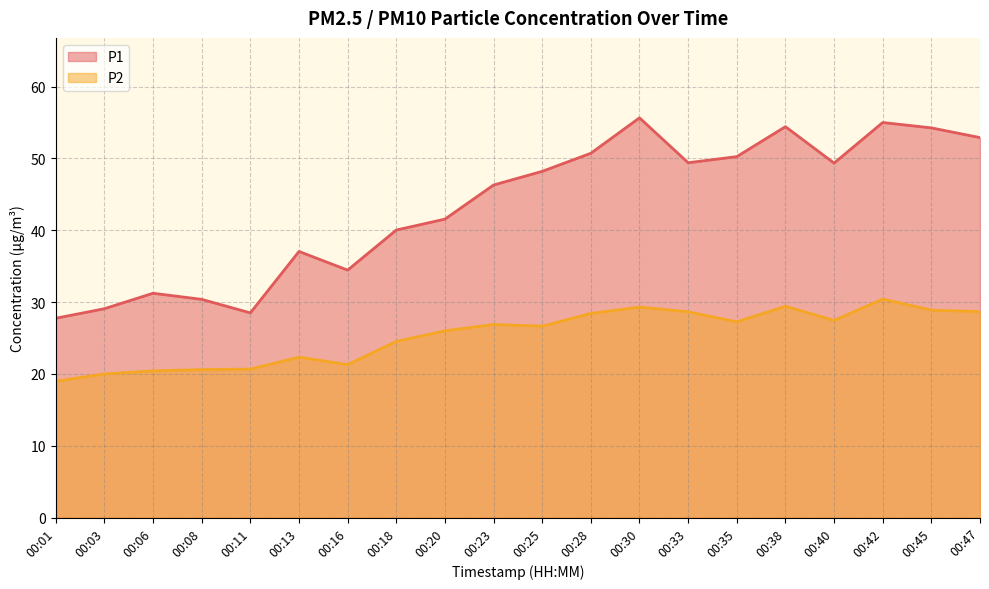

What is the difference between the second highest and second lowest values in the P1 series?

26.5